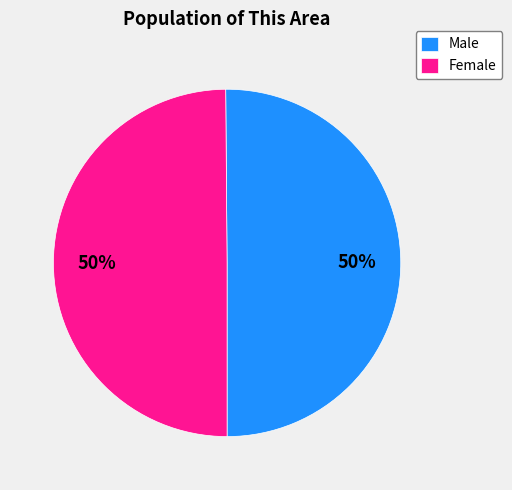

To the nearest percent, what is the average slice percentage?

50%